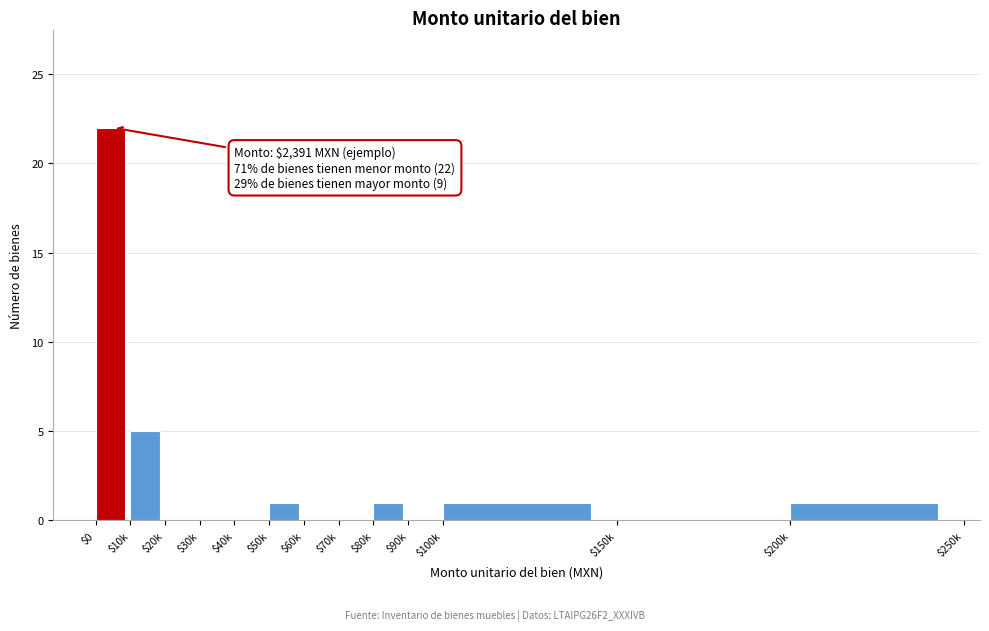

Is it true that the value at $10k is 9?

False